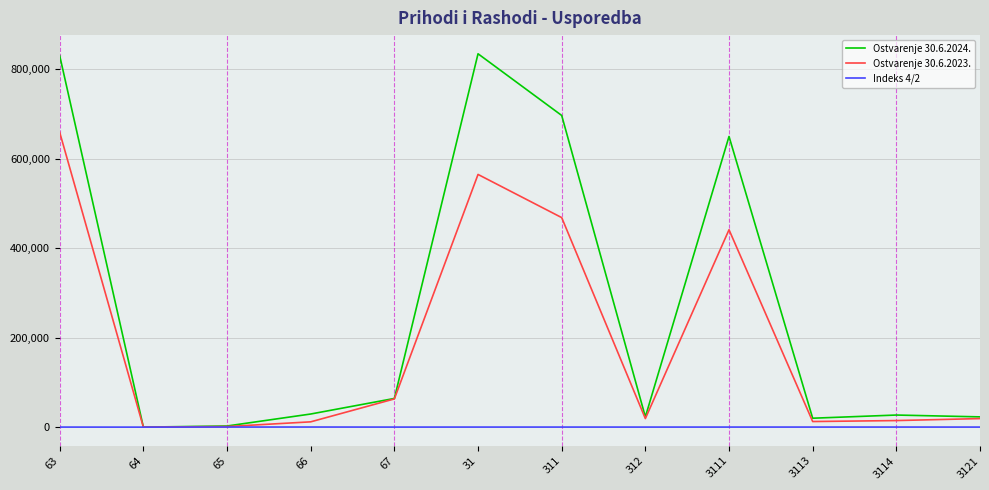

List the series in order of their overall mean, lowest first.

Indeks 4/2, Ostvarenje 30.6.2023., Ostvarenje 30.6.2024.